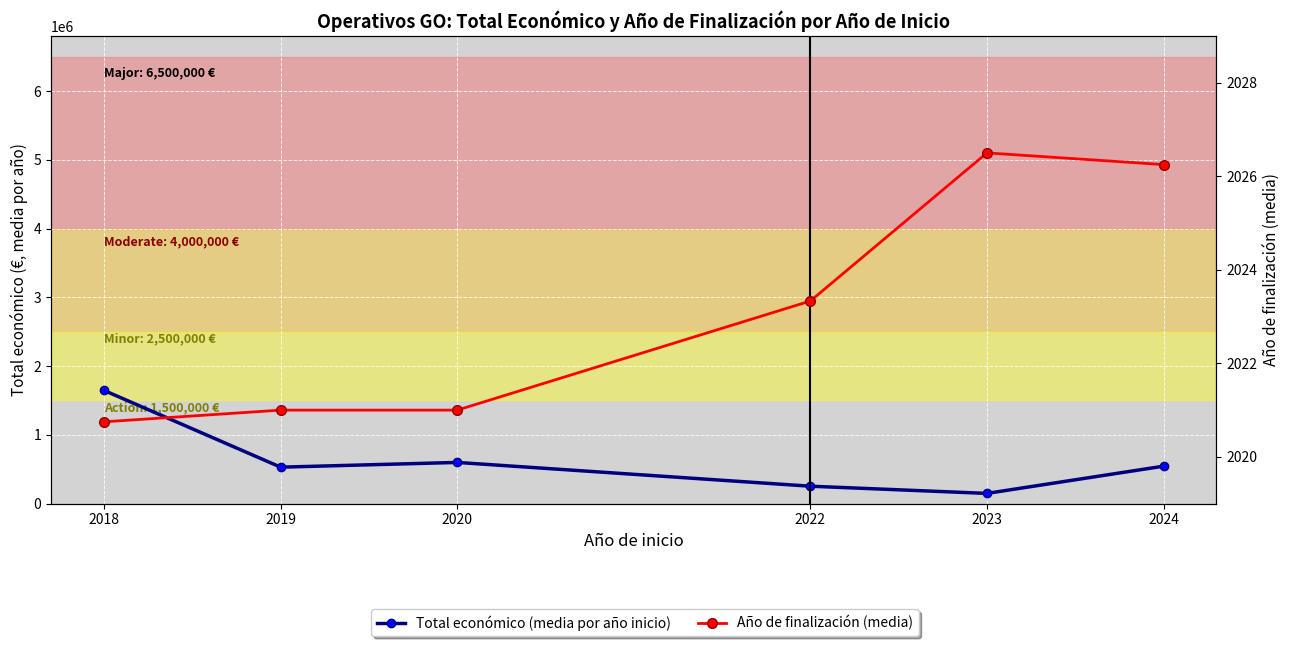

Count the number of data series in this chart.

2